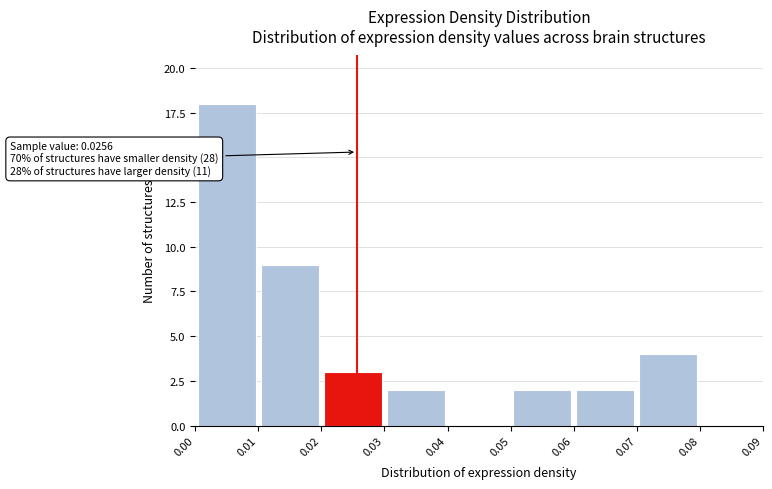

Which range on the x-axis has the tallest bar?

0.00 to 0.01